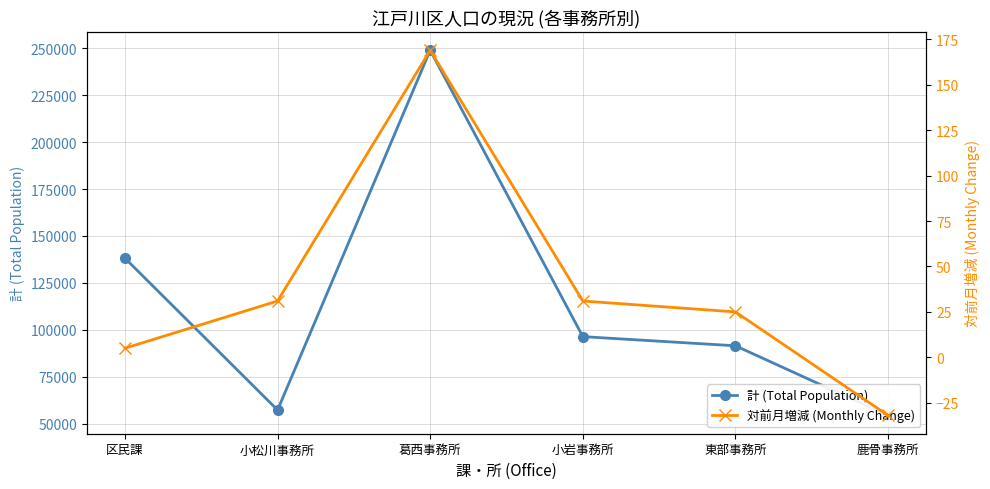

In 計 (Total Population), how many points are lower than both neighbors (excluding endpoints)?

1